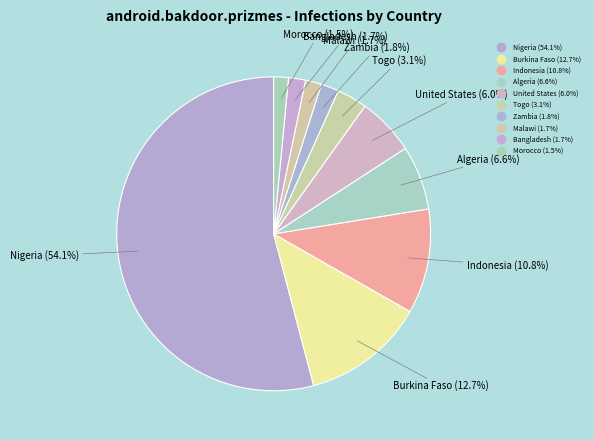

To the nearest percent, what is the combined percentage of Togo and Zambia?

5%